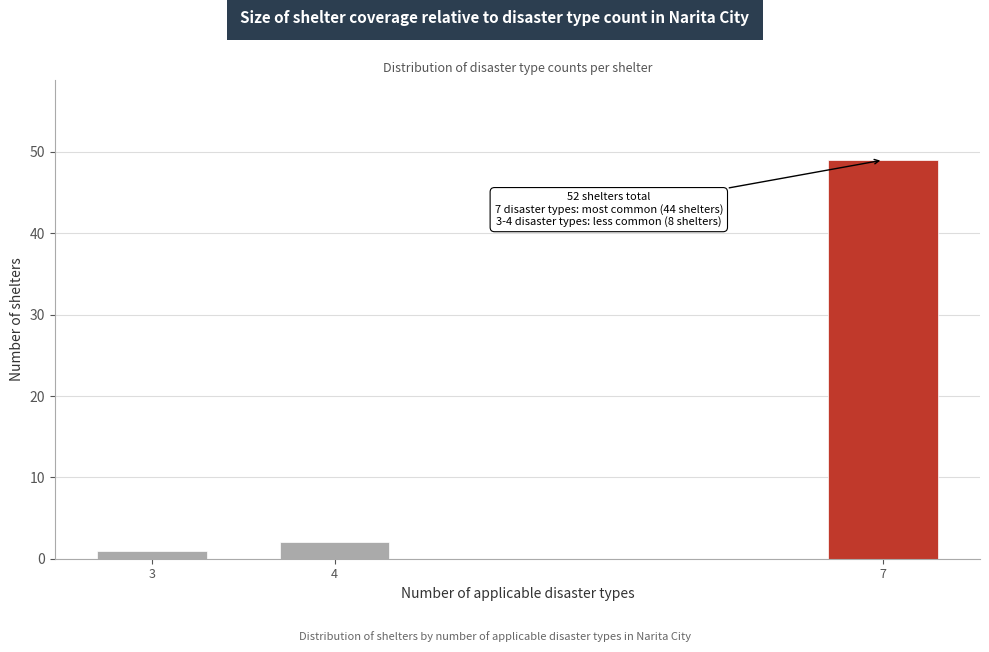

Reading left to right, what are all the values shown in this chart?

1	2	49